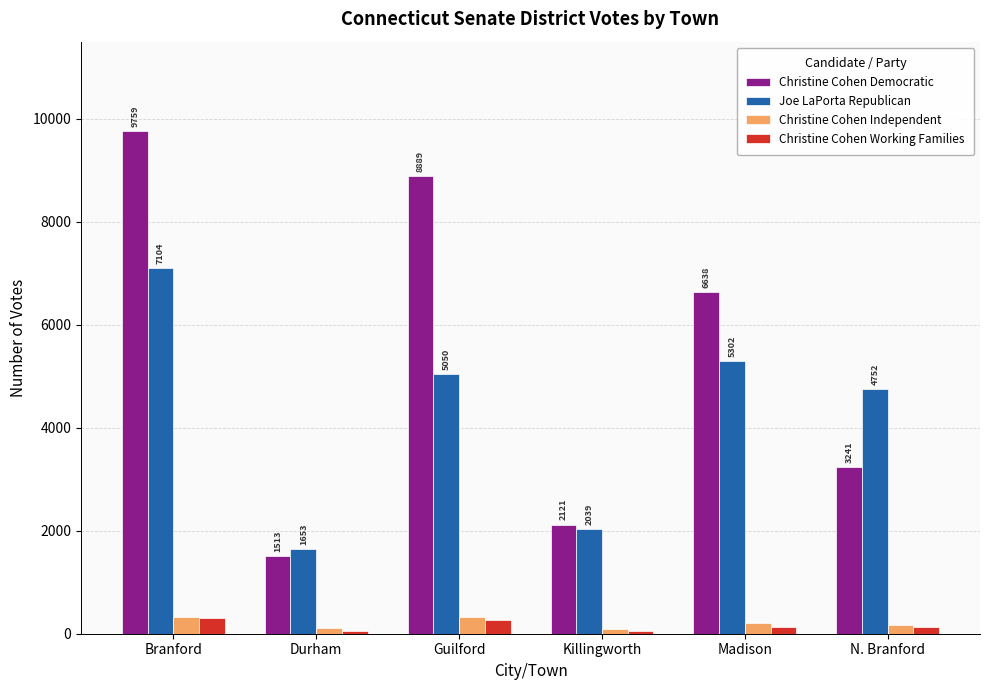

What is the difference between the highest and lowest values at Branford?

9444